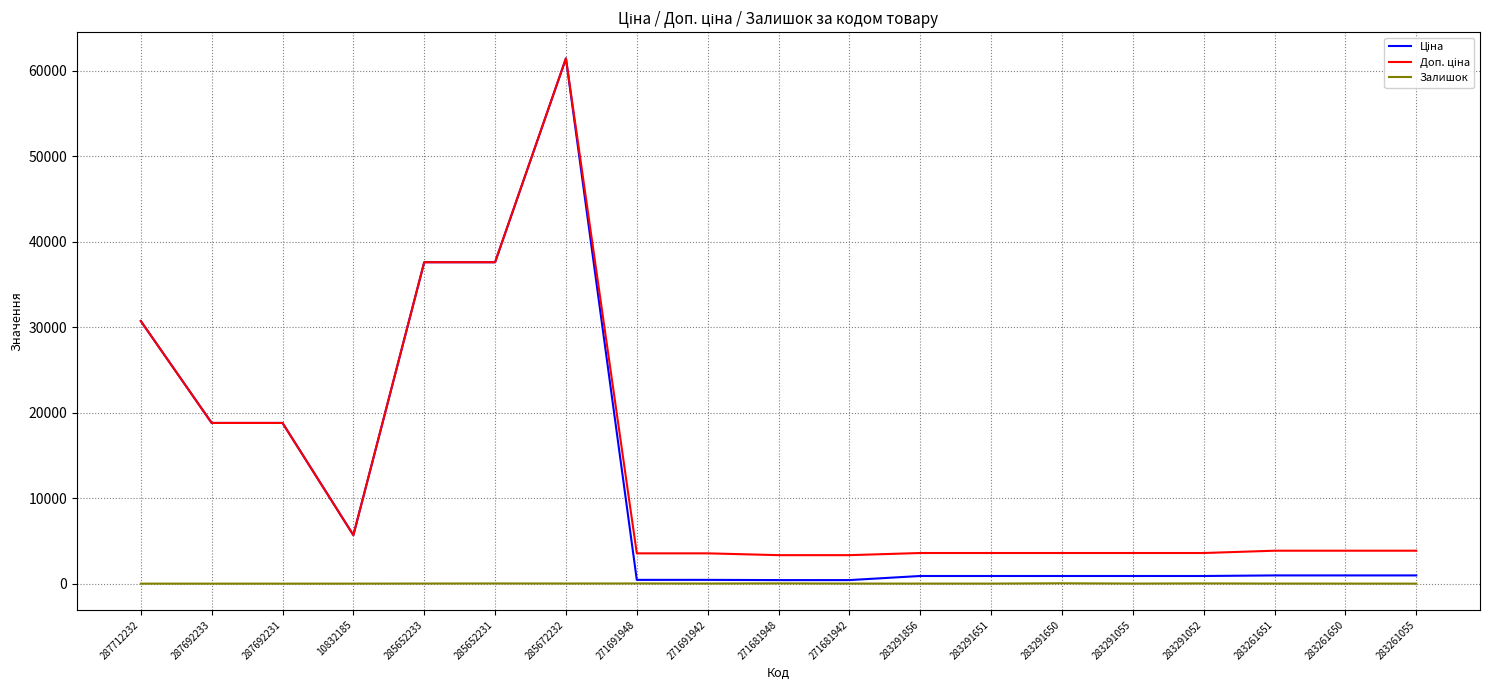

What is the maximum value shown in the chart?

61434.3